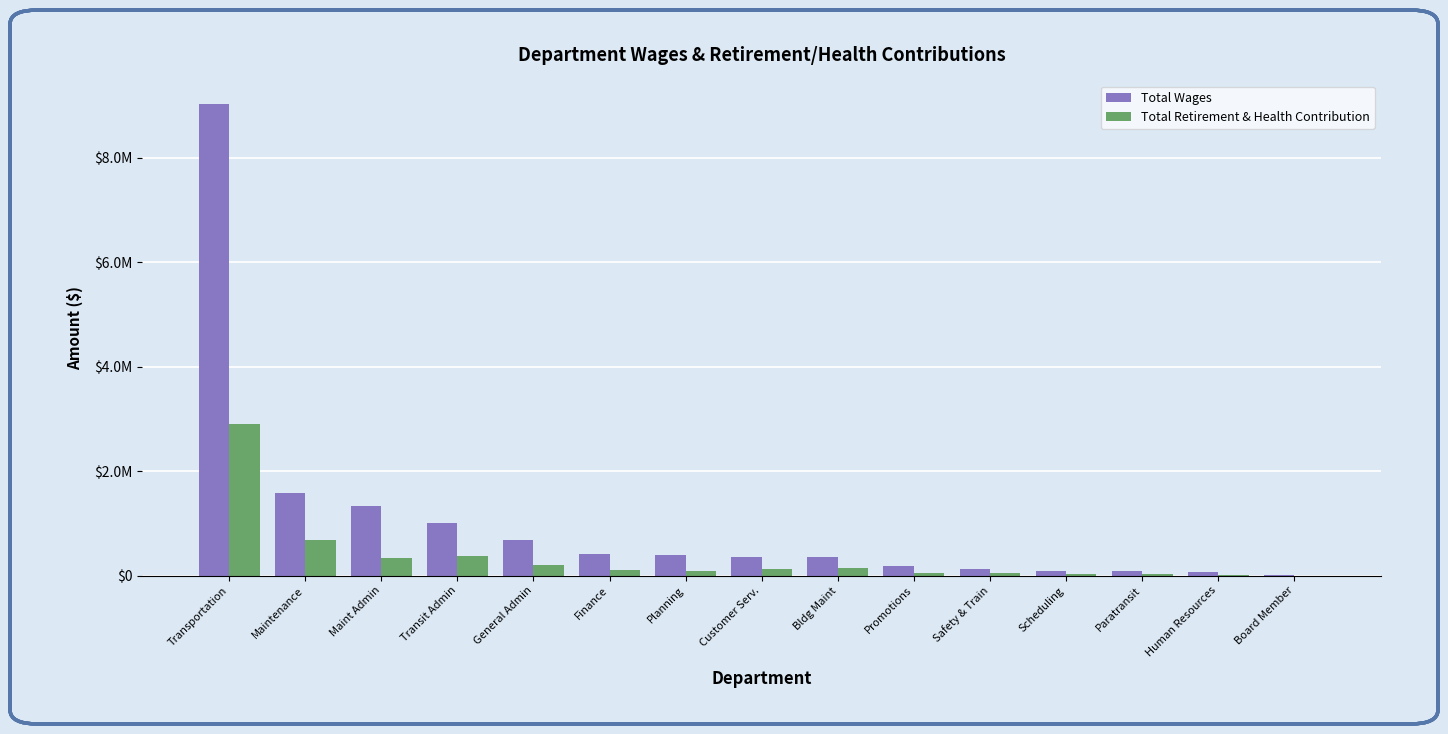

Are the bars horizontal?

No